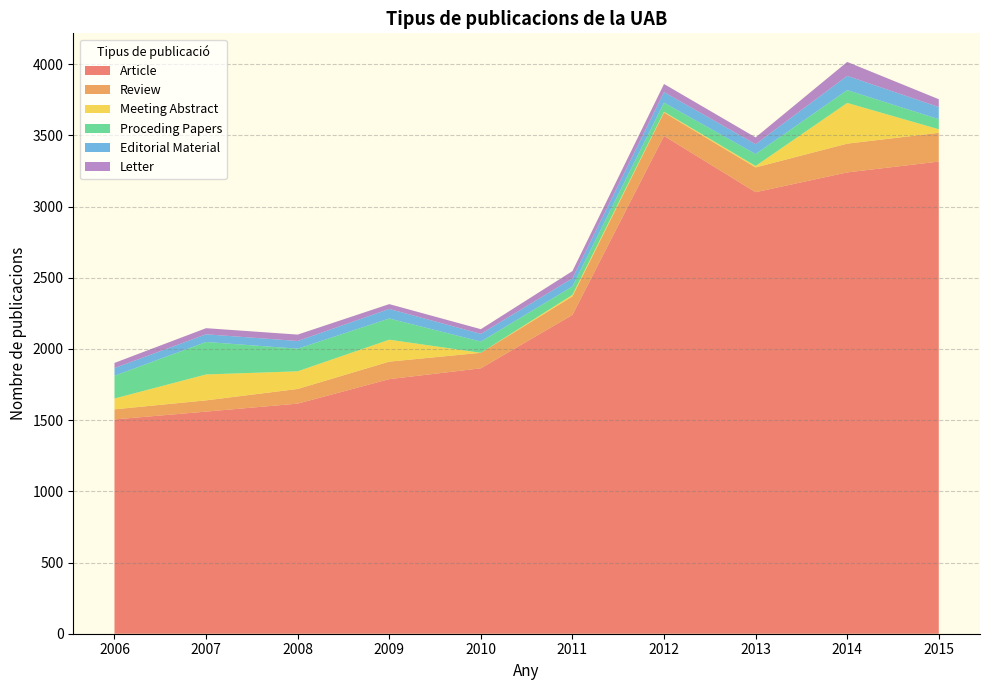

Reading left to right, list all the values displayed in this chart.

Article: 2006=1505	2007=1560	2008=1616	2009=1788	2010=1864	2011=2239	2012=3496	2013=3101	2014=3240	2015=3316
Review: 2006=71	2007=79	2008=103	2009=123	2010=109	2011=130	2012=165	2013=174	2014=202	2015=202
Meeting Abstract: 2006=76	2007=182	2008=124	2009=154	2010=0	2011=11	2012=5	2013=10	2014=286	2015=25
Proceding Papers: 2006=160	2007=228	2008=159	2009=149	2010=79	2011=59	2012=64	2013=84	2014=90	2015=71
Editorial Material: 2006=54	2007=54	2008=54	2009=67	2010=54	2011=57	2012=74	2013=69	2014=100	2015=85
Letter: 2006=36	2007=43	2008=45	2009=34	2010=33	2011=51	2012=57	2013=48	2014=98	2015=55